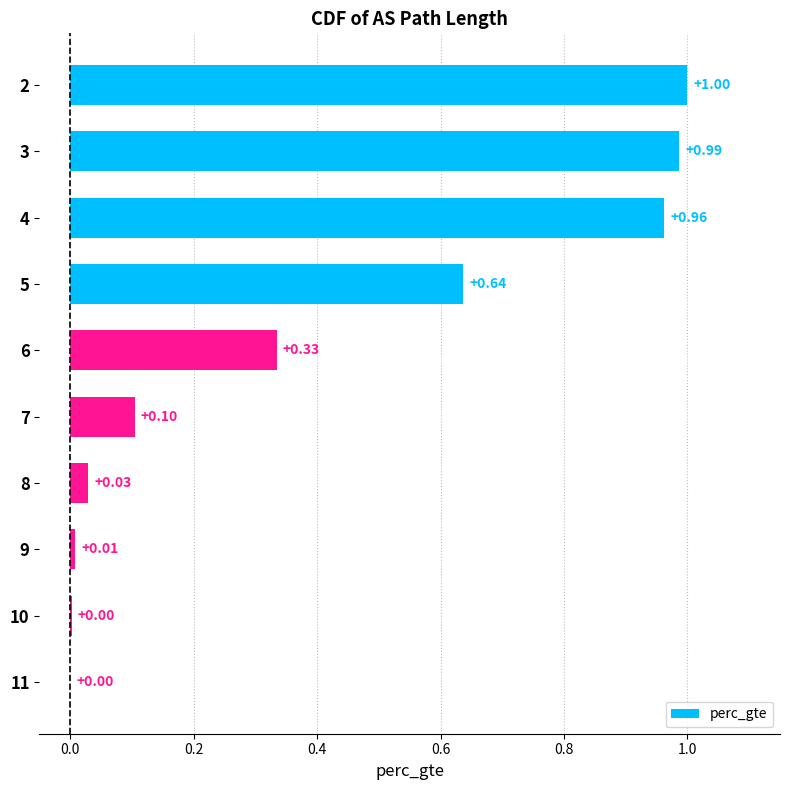

How many categories are shown in the chart?

10